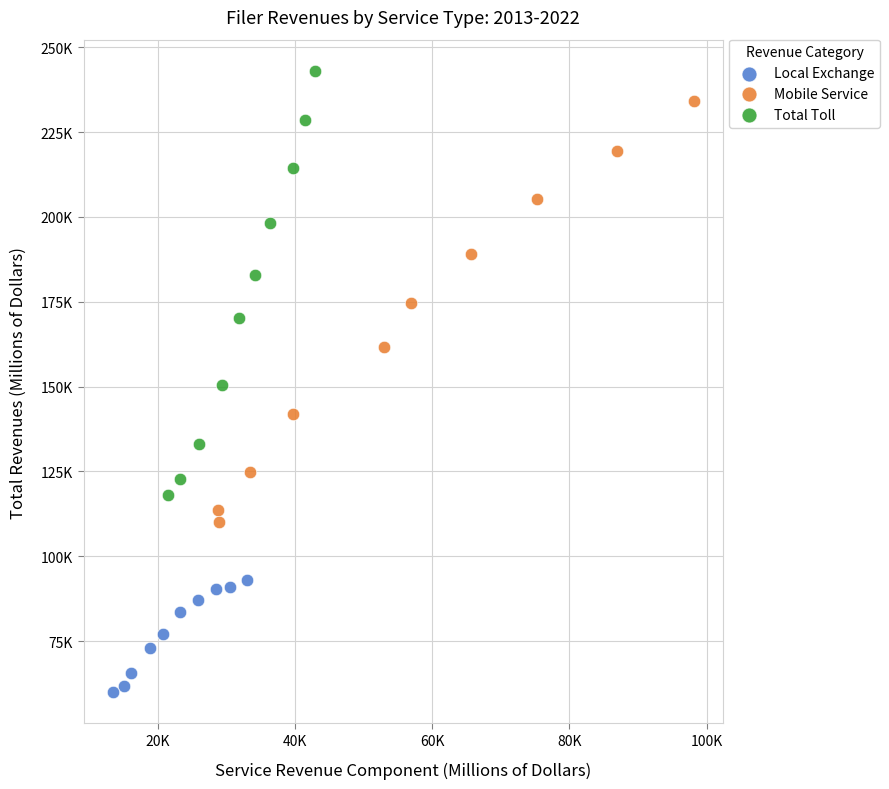

Which series has the widest spread of Y values?

Total Toll